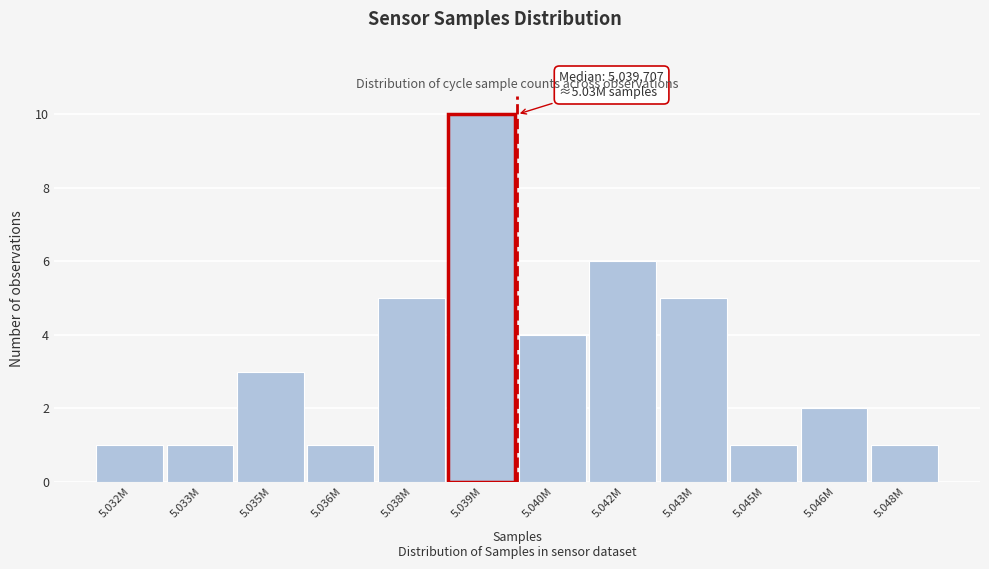

Reading right to left, list all the values displayed in this chart.

1	2	1	5	6	4	10	5	1	3	1	1